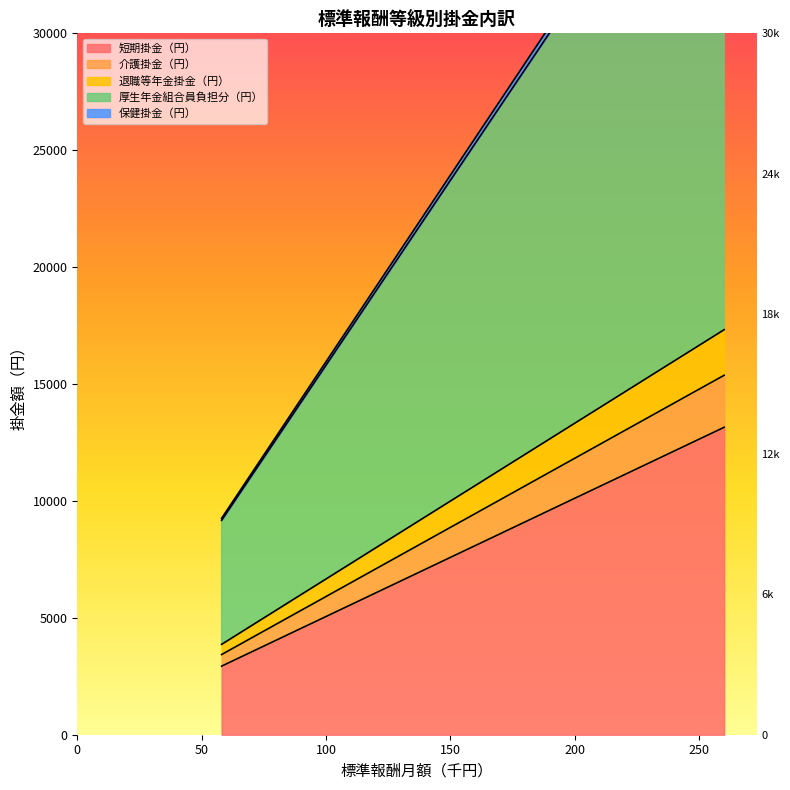

True or false: 保健掛金（円） and 退職等年金掛金（円） cross at least once.

False